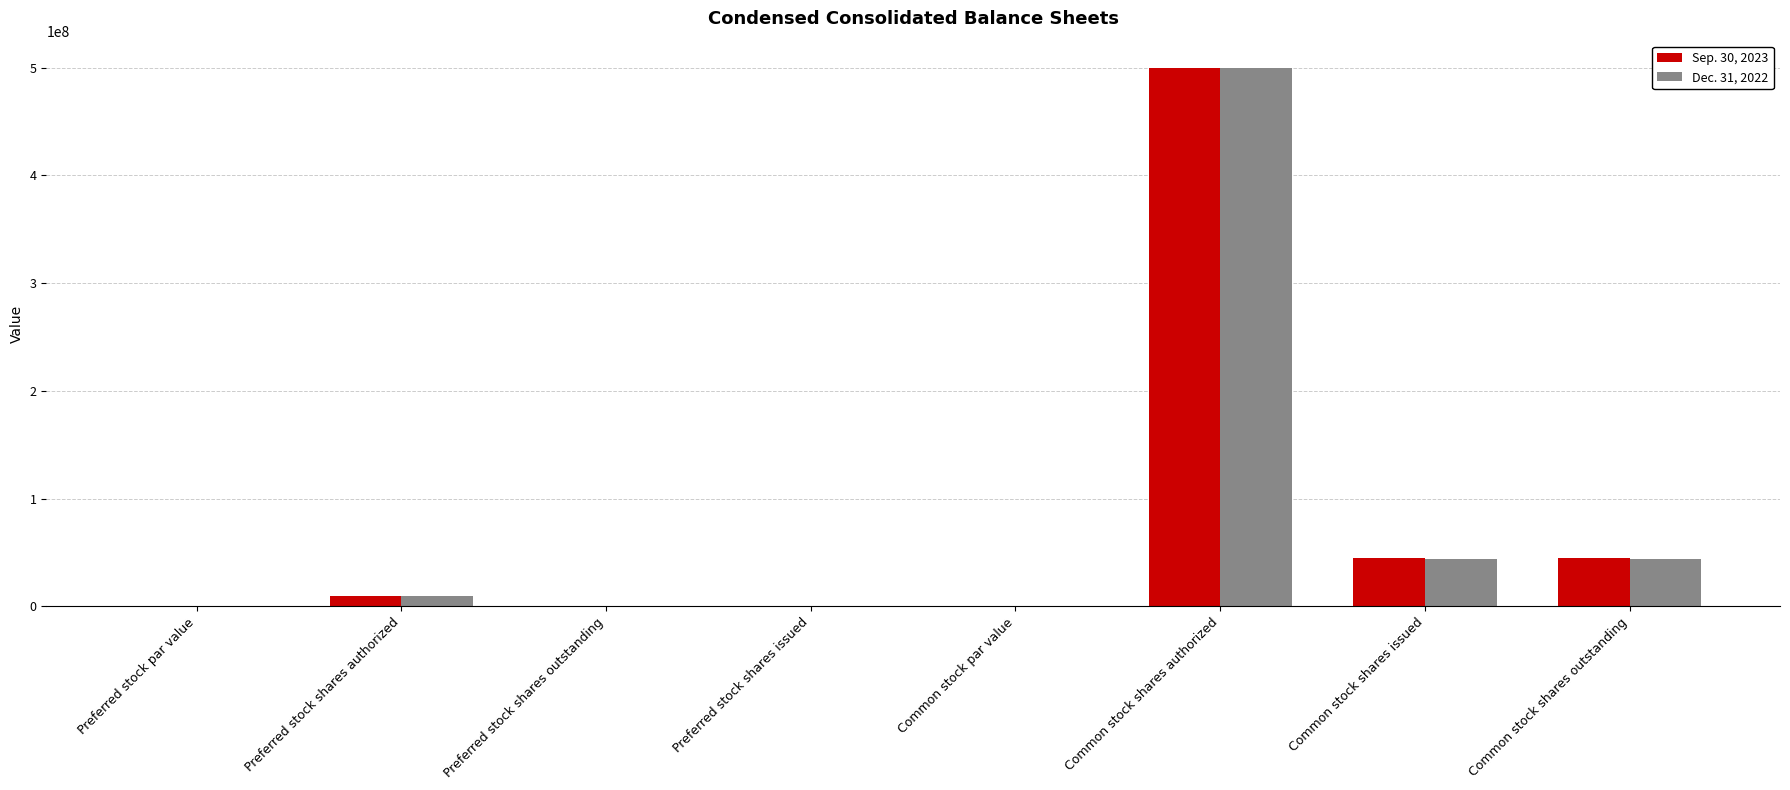

What is the sum of all Sep. 30, 2023 values?

598955332.0